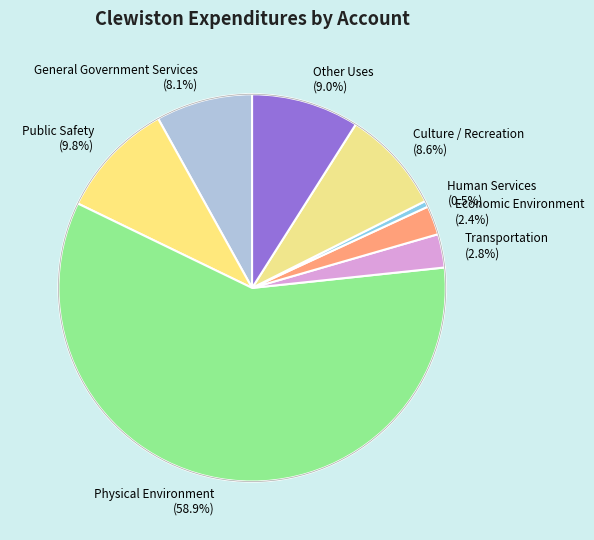

What percentage is NOT represented by Culture / Recreation (8.6%)?

91.4%